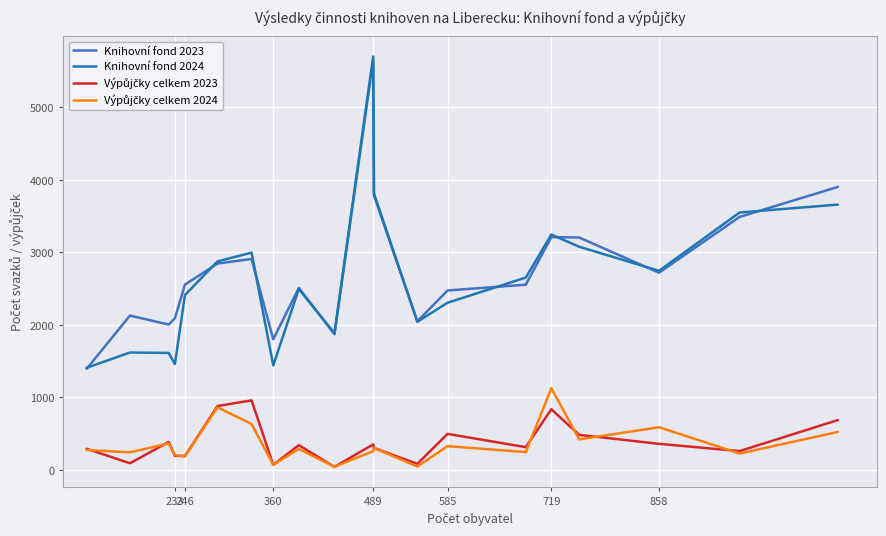

Which series has the largest total across all categories?

Knihovní fond 2023